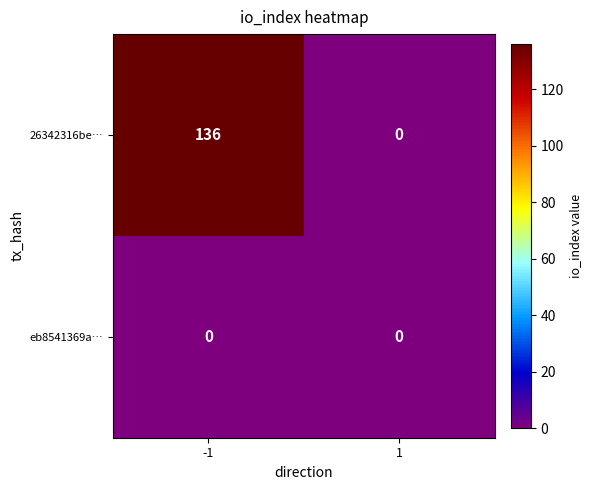

Which series has the largest range (max minus min)?

26342316be…